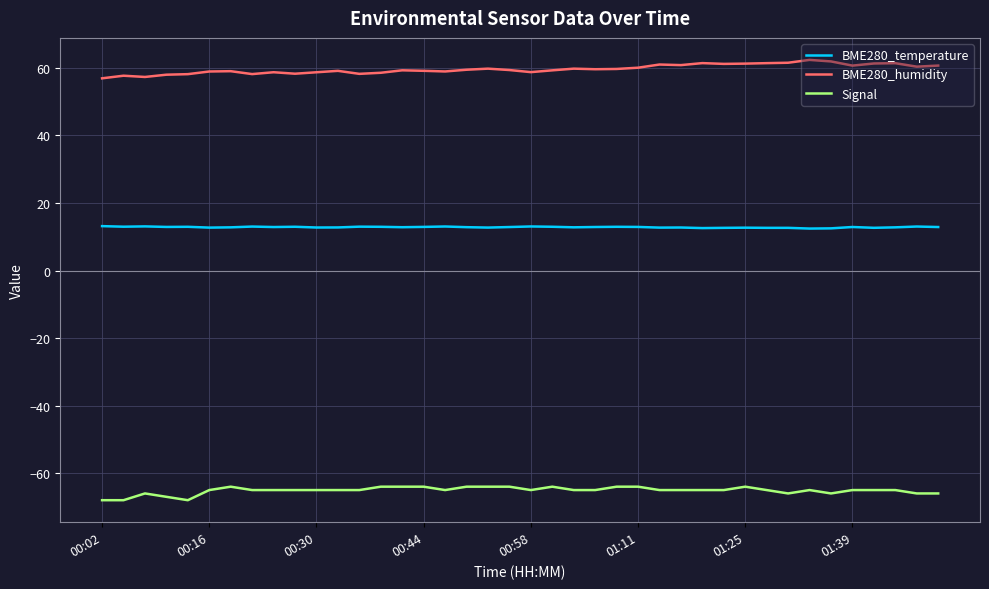

What is the sum of all Signal values?

-2605.0